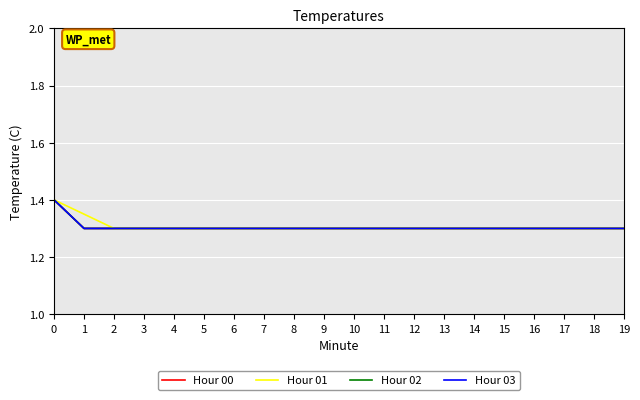

True or false: Hour 03 and Hour 02 intersect in this chart.

False